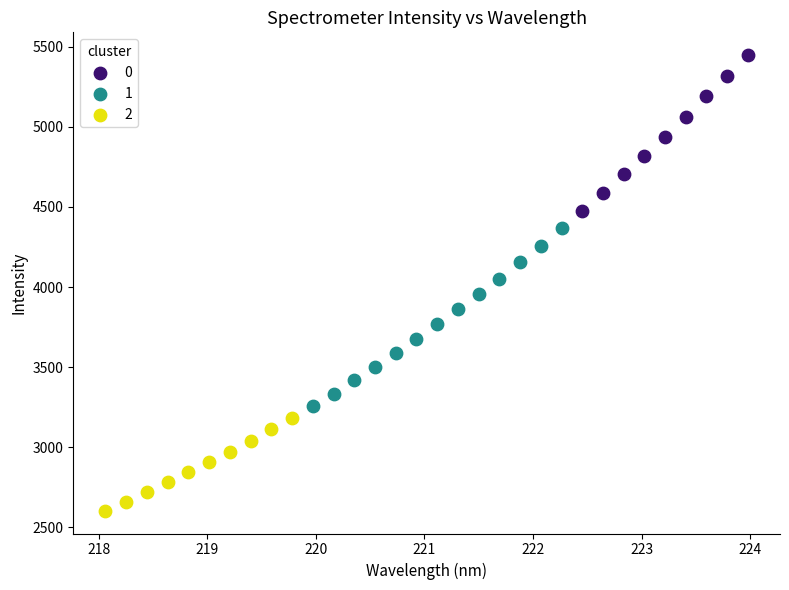

Which series reaches the minimum Y coordinate?

2